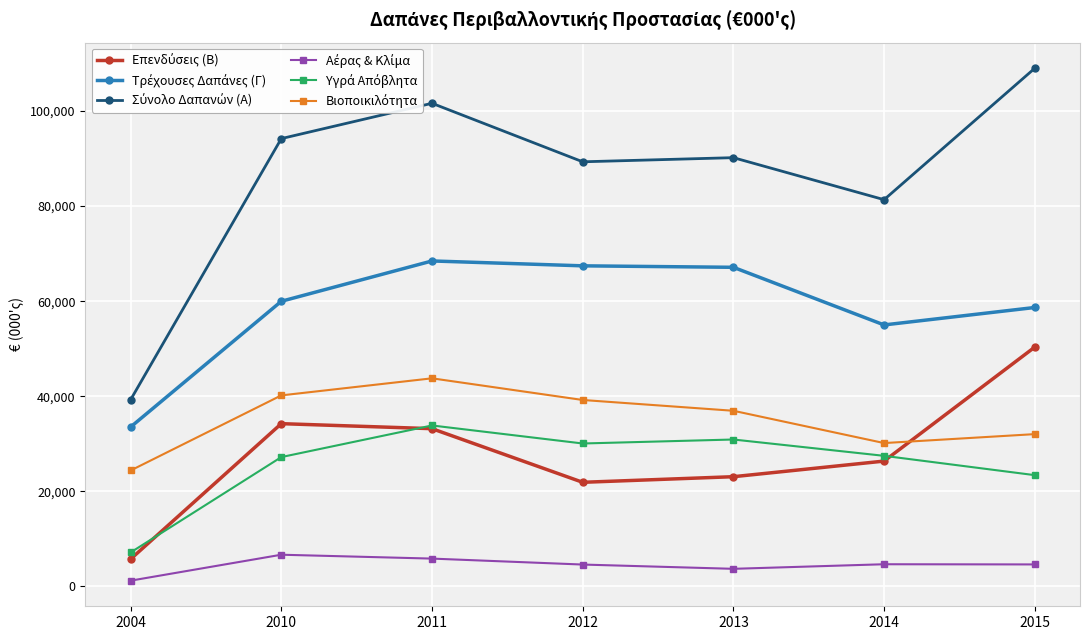

How many distinct data groups are displayed?

6